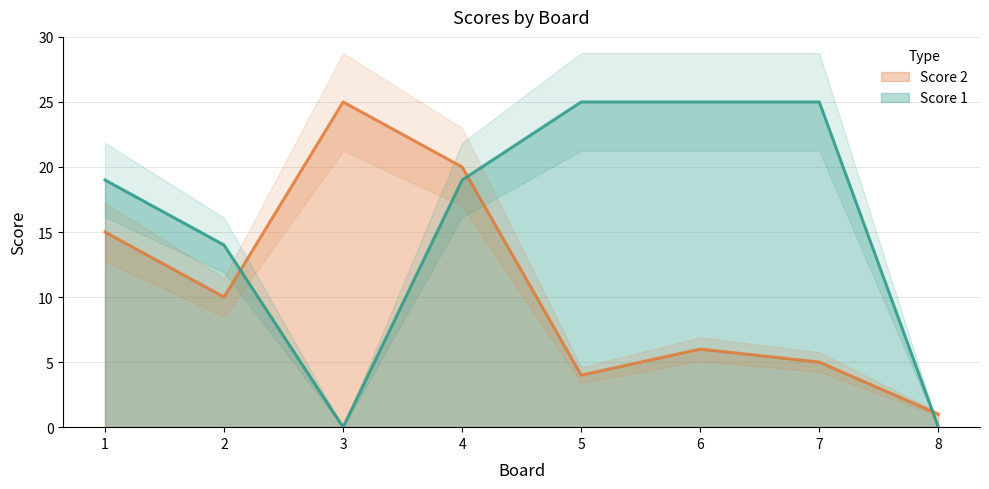

Is it true that Score 2 equals 20 at 4?

True